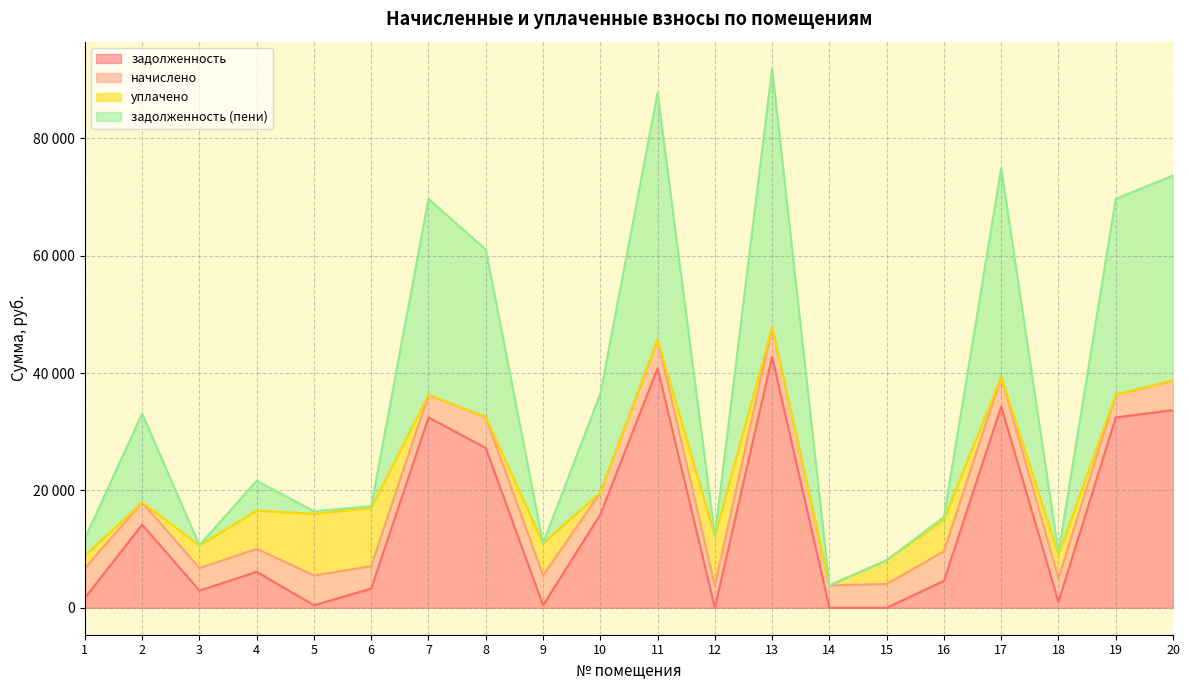

What is the difference between the second highest and minimum values in the задолженность (пени) series?

41867.3